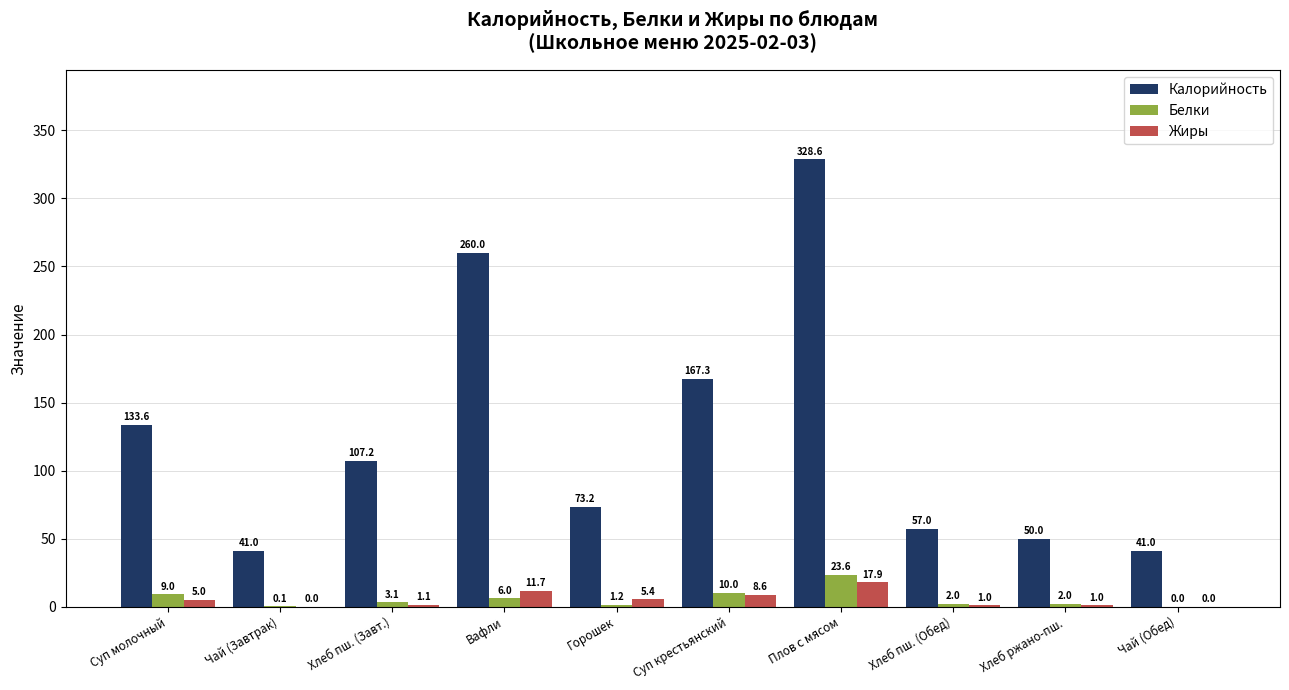

What is the sum of the Жиры values at Хлеб пш. (Обед) and Горошек?

6.4